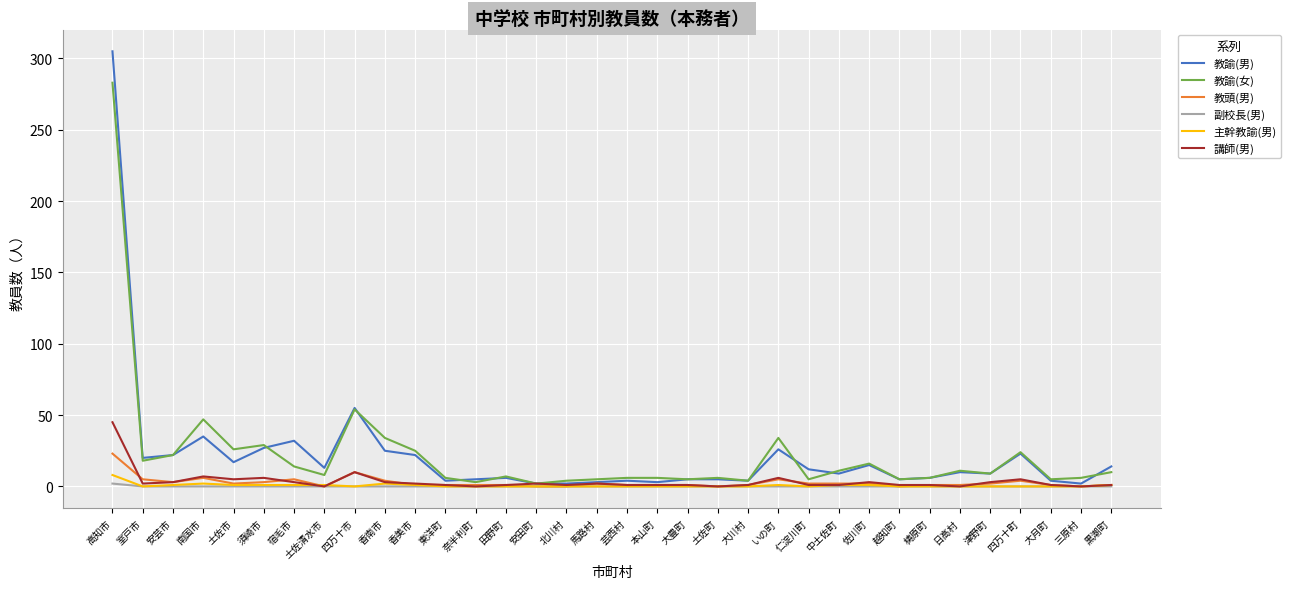

Which series has the widest spread of values?

教諭(男)